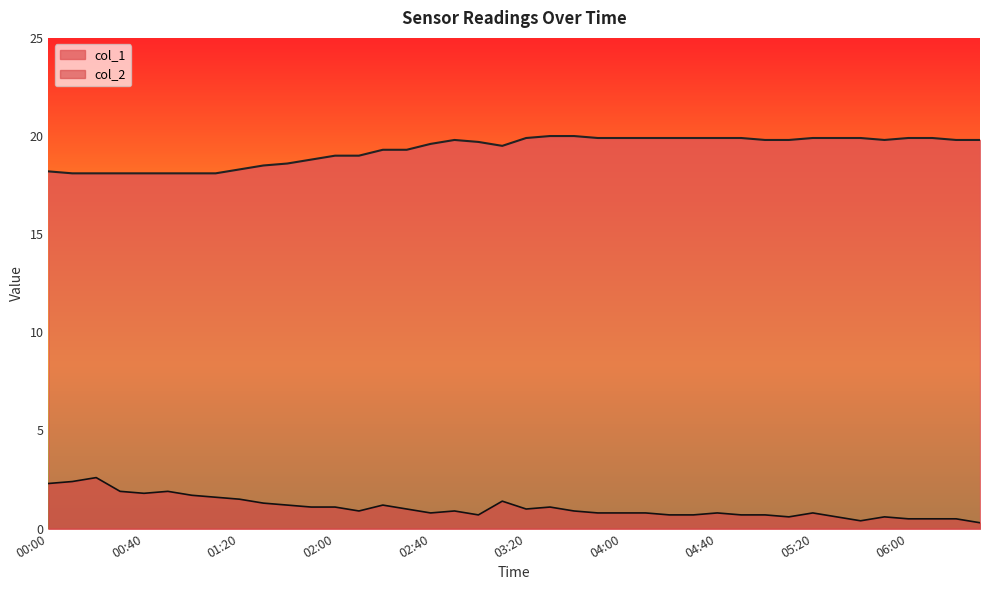

True or false: col_2 and col_1 cross at least once.

False